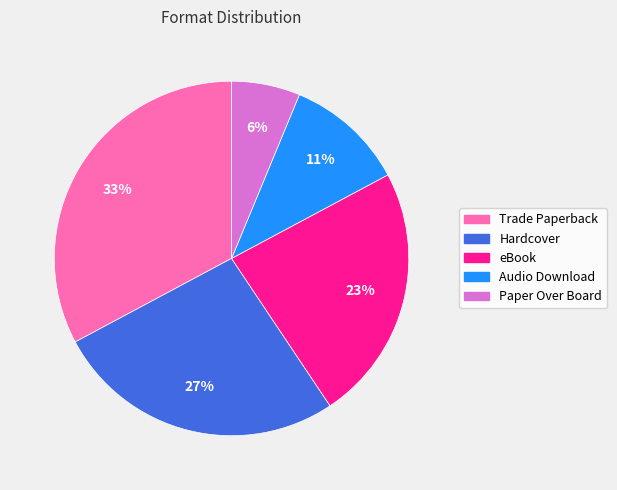

True or false: eBook accounts for 17% of the total.

False